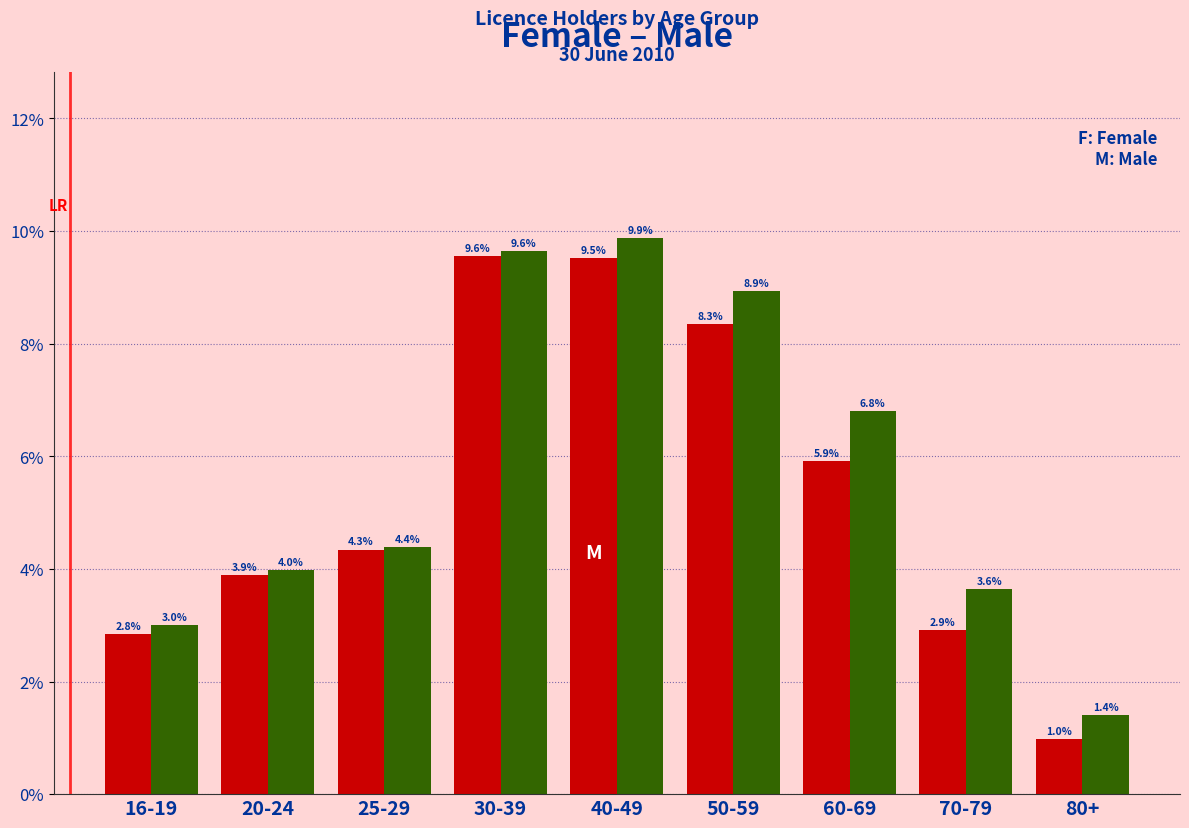

Reading right to left, transcribe all the data shown in this chart.

Female: 80+=1.0	70-79=2.9	60-69=5.9	50-59=8.3	40-49=9.5	30-39=9.6	25-29=4.3	20-24=3.9	16-19=2.8
Male: 80+=1.4	70-79=3.6	60-69=6.8	50-59=8.9	40-49=9.9	30-39=9.6	25-29=4.4	20-24=4.0	16-19=3.0